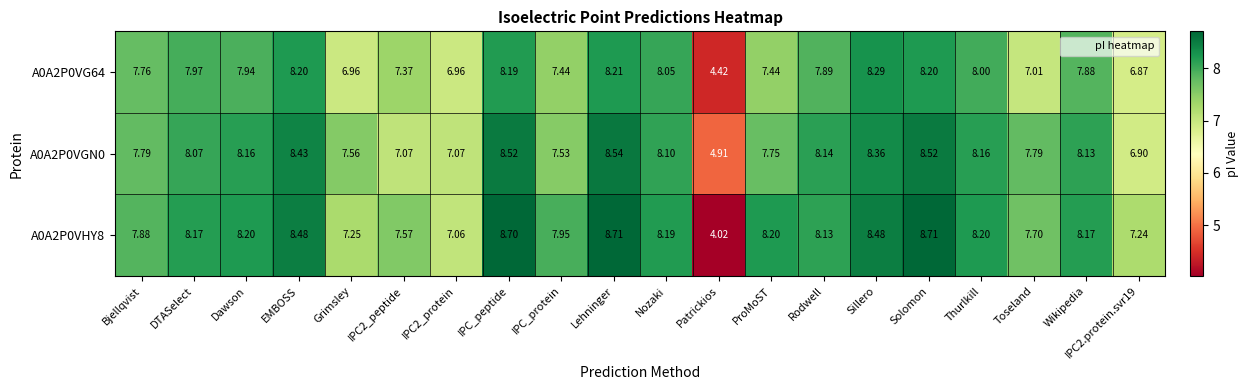

Which series has the largest range (max minus min)?

A0A2P0VHY8